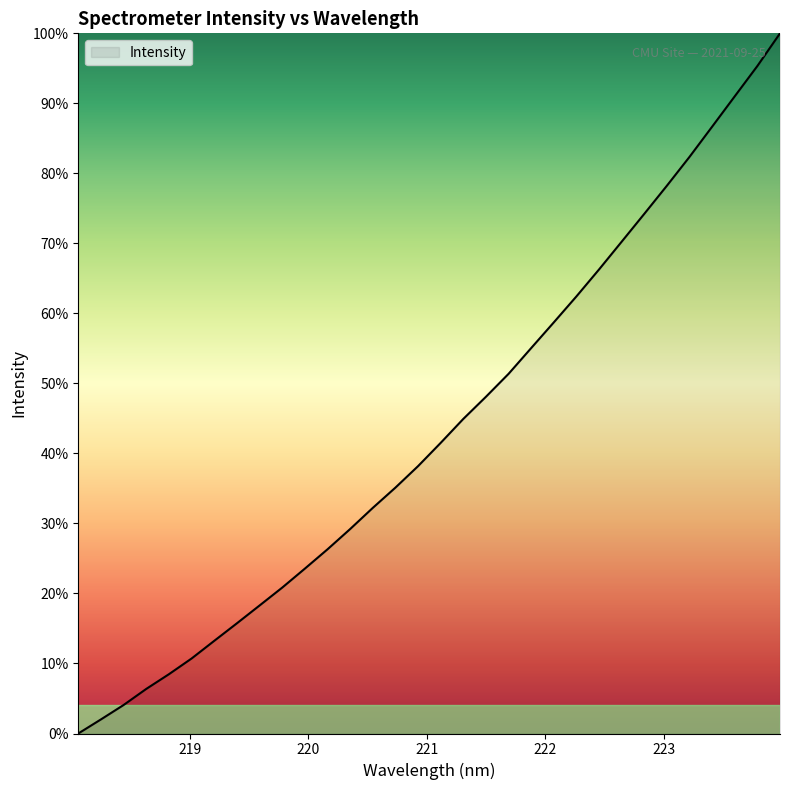

What is the average value?

43.5